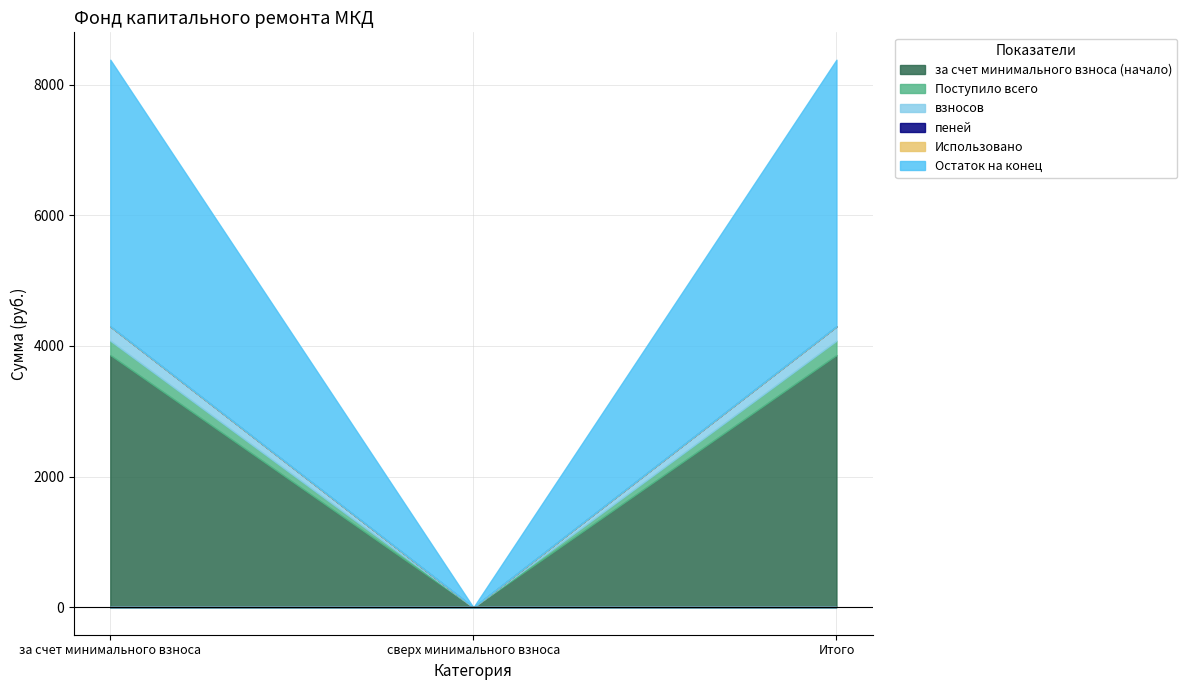

Reading left to right, extract all data points from this chart.

за счет минимального взноса (начало): 1=3860.9	2=0.0	3=3860.9
Поступило всего: 1=219.8	2=0.0	3=219.8
взносов: 1=219.8	2=0.0	3=219.8
пеней: 1=0.0	2=0.0	3=0.0
Использовано: 1=0.0	2=0.0	3=0.0
Остаток на конец: 1=4080.7	2=0.0	3=4080.7